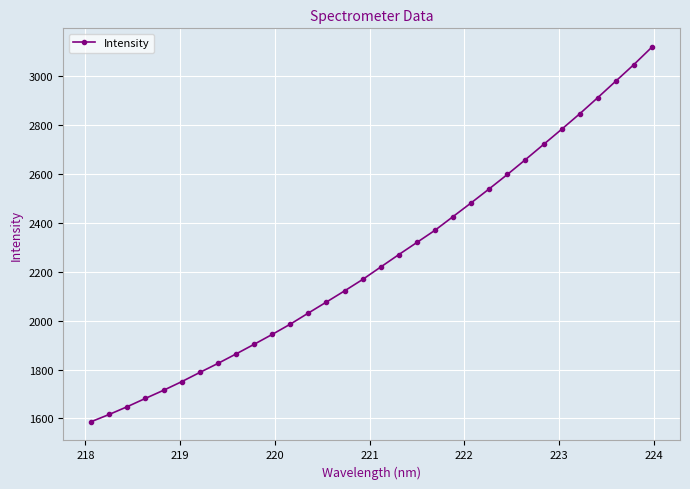

True or false: there are more than 0 points higher than both neighbors.

False